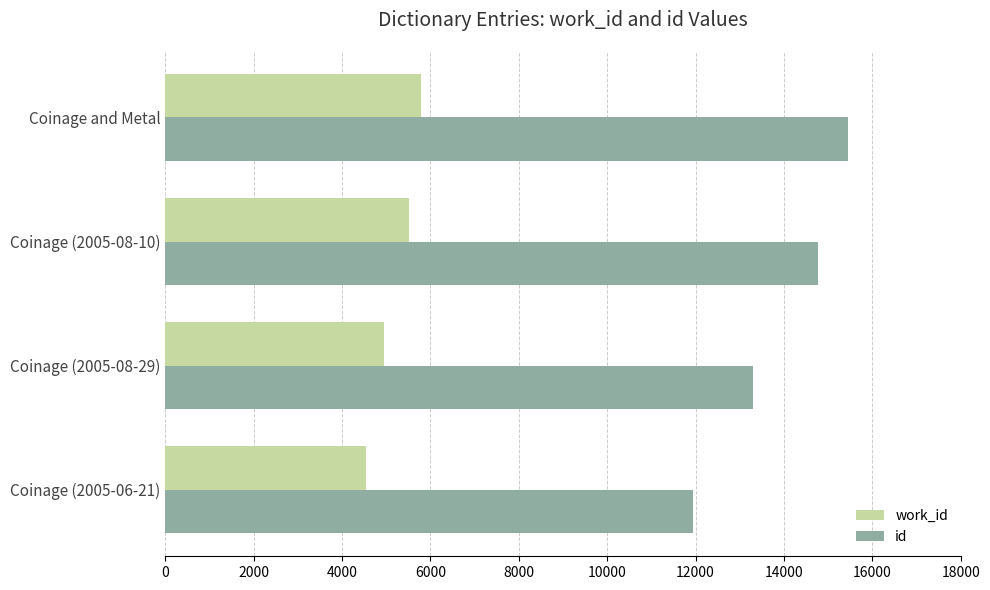

Is the value of id at Coinage (2005-08-10) greater than the value of work_id at Coinage and Metal?

Yes